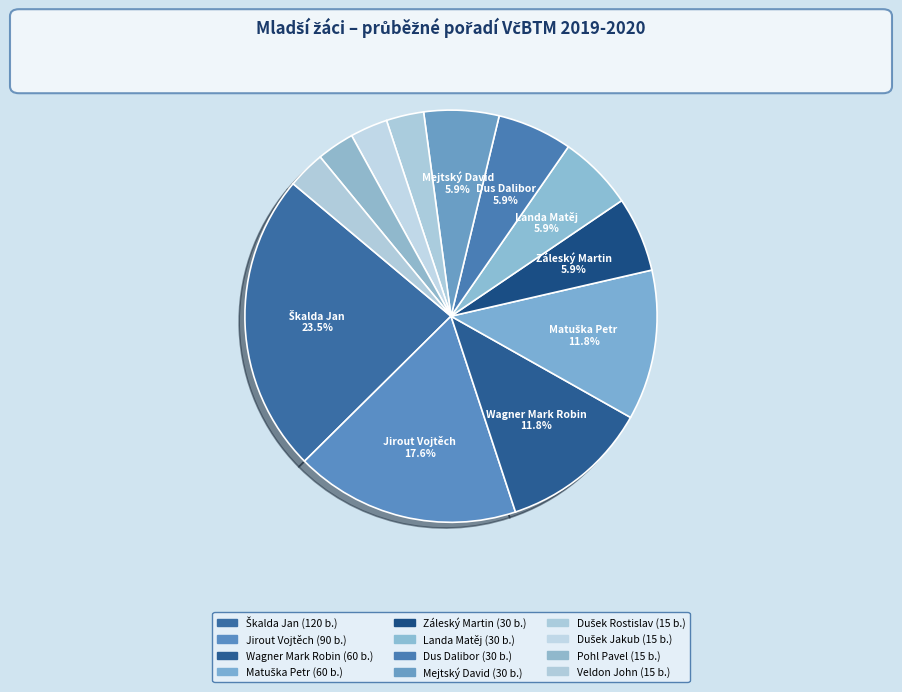

How many slices are in this pie chart?

12